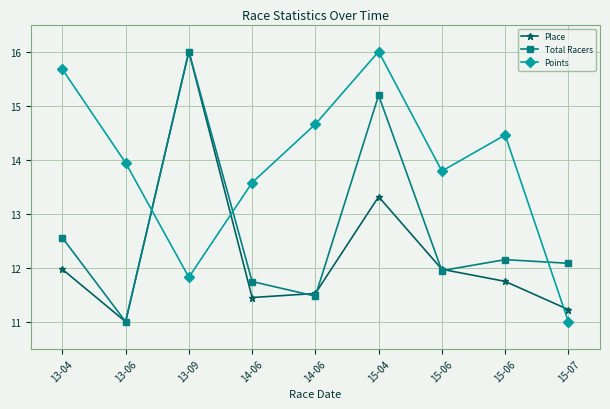

At which category does the chart reach its minimum across all series?

13-06